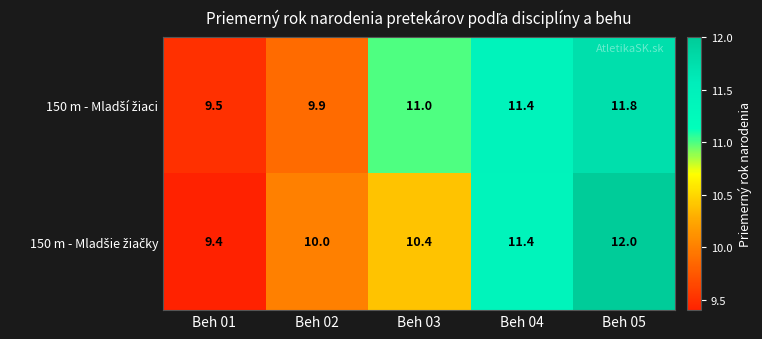

At which category does the chart reach its peak across all series?

Beh 05